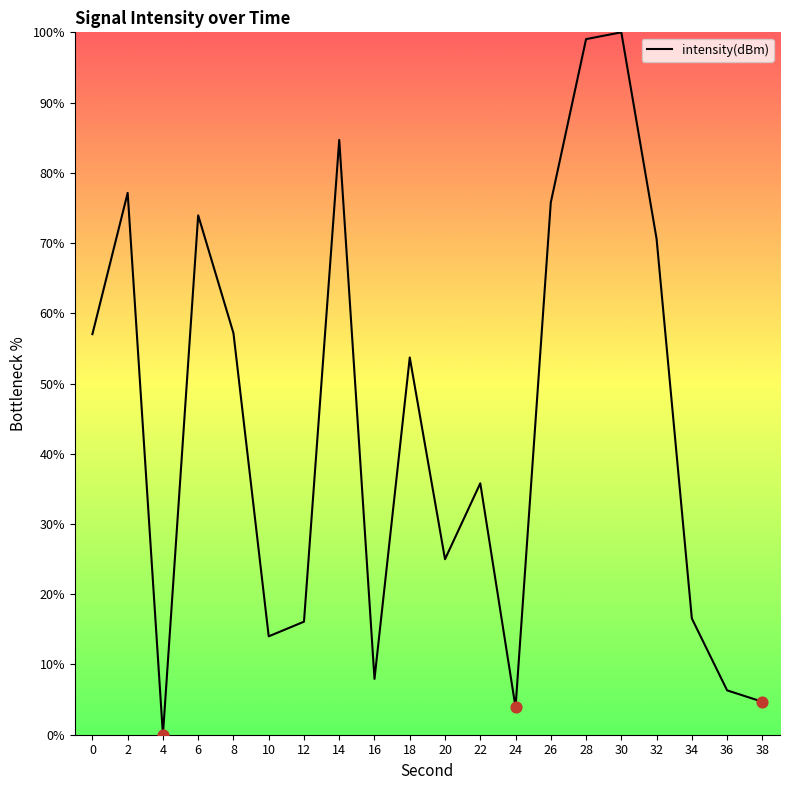

Between 2 and 24, which is larger?

2